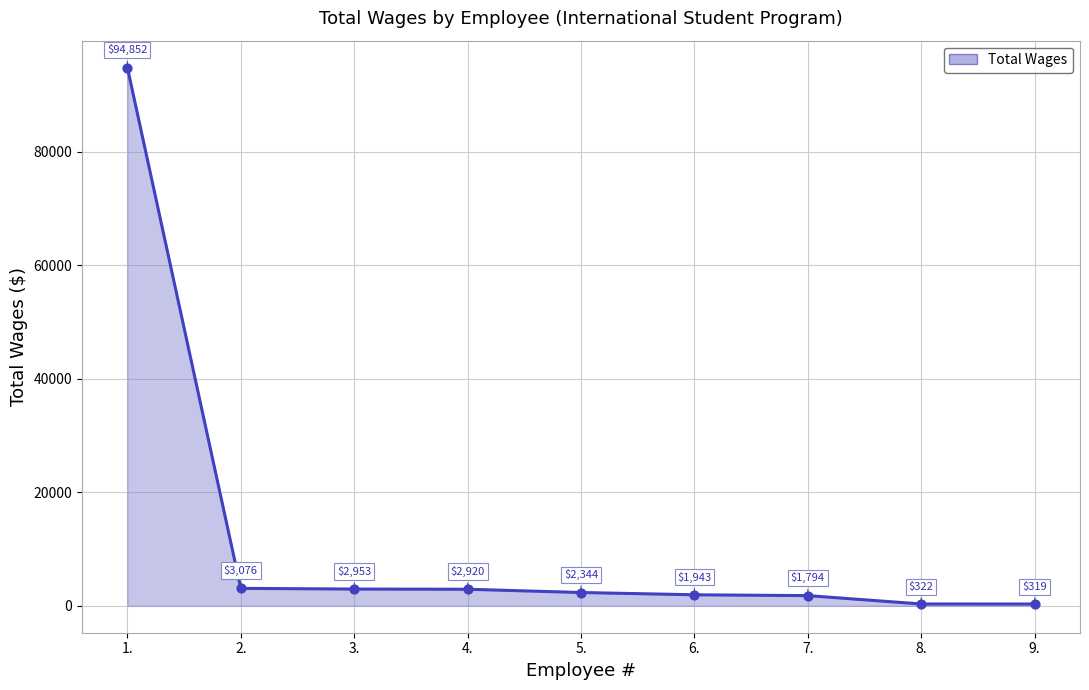

What is the change in value from 5. to 7.?

-550